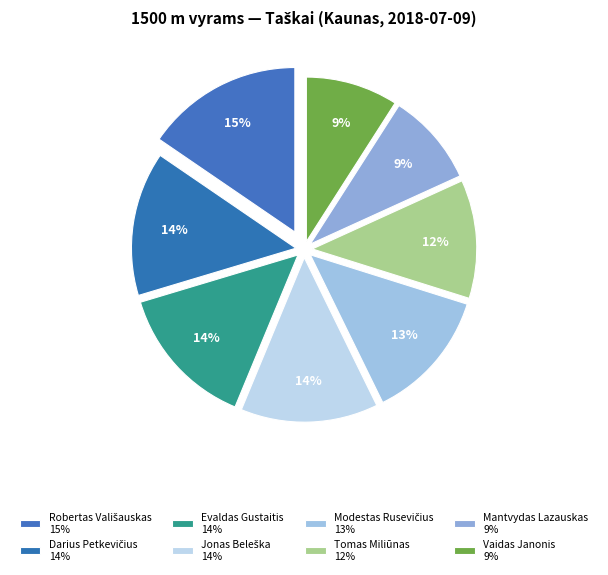

The Evaldas Gustaitis slice represents 22% of the pie. True or false?

False